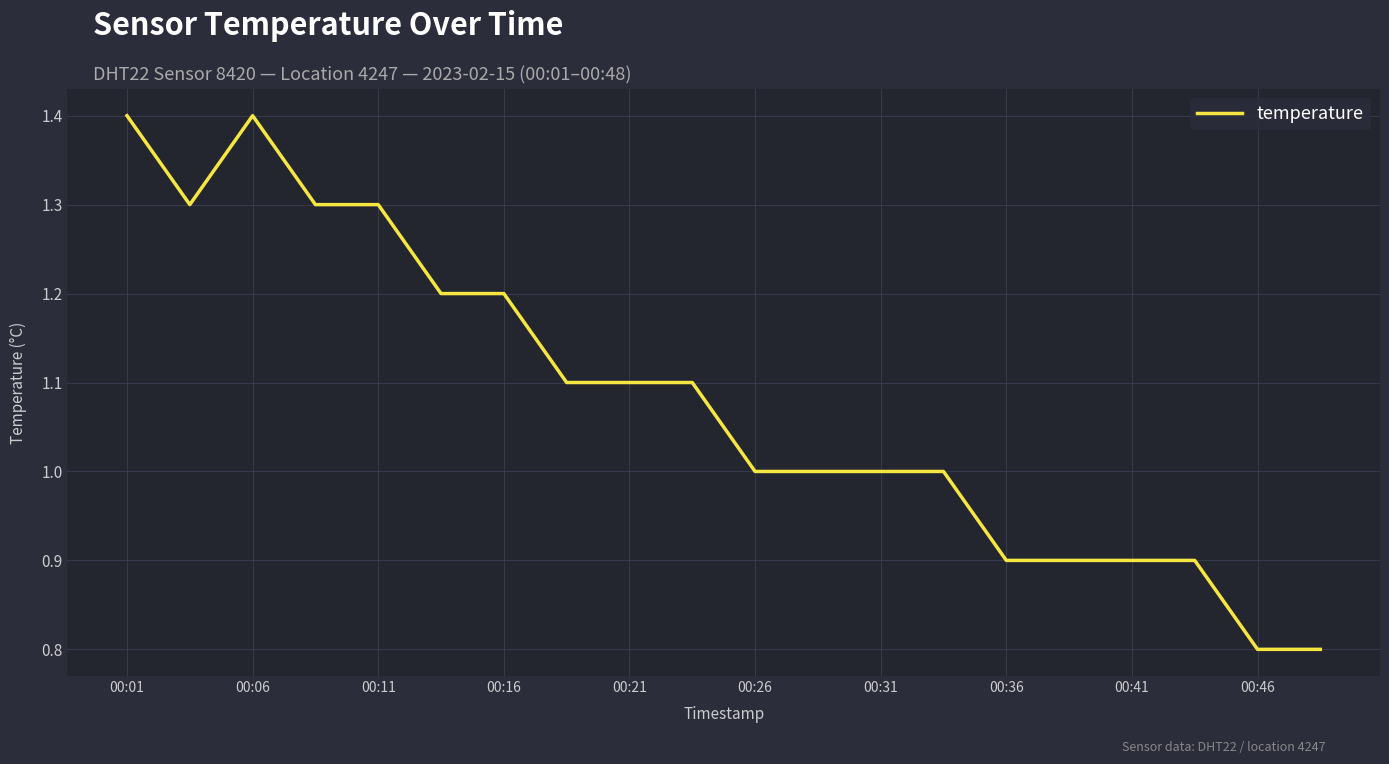

What is the minimum value shown in the chart?

0.8